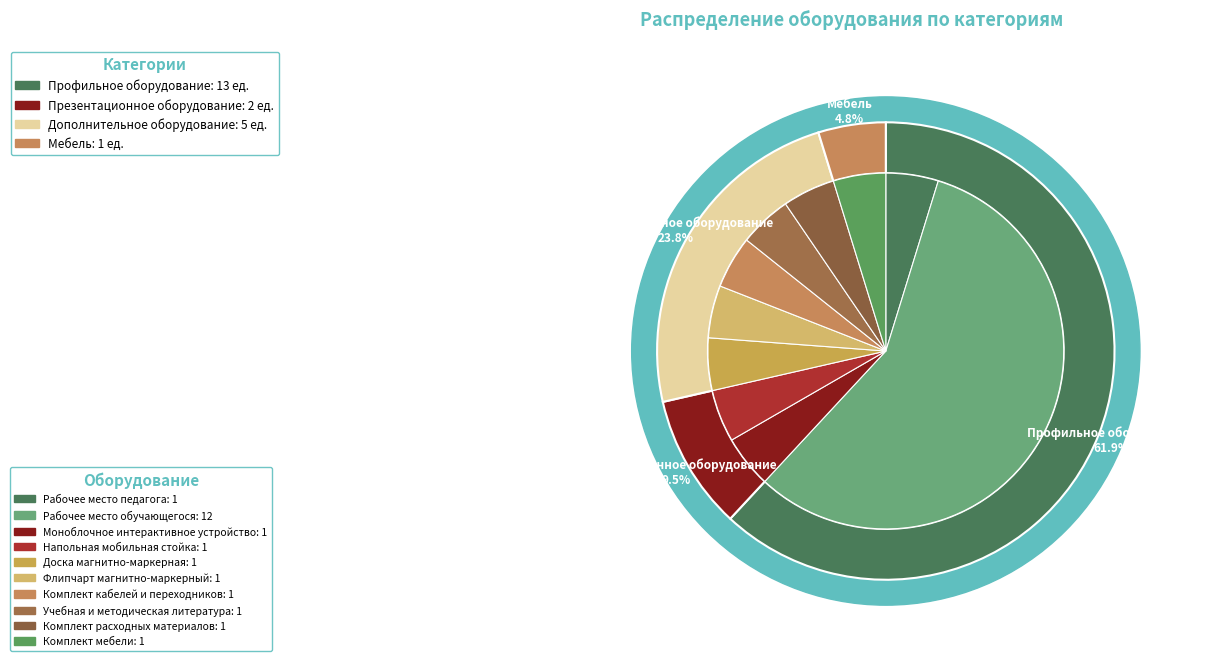

Is Рабочее место обучающегося the majority of the pie?

Yes